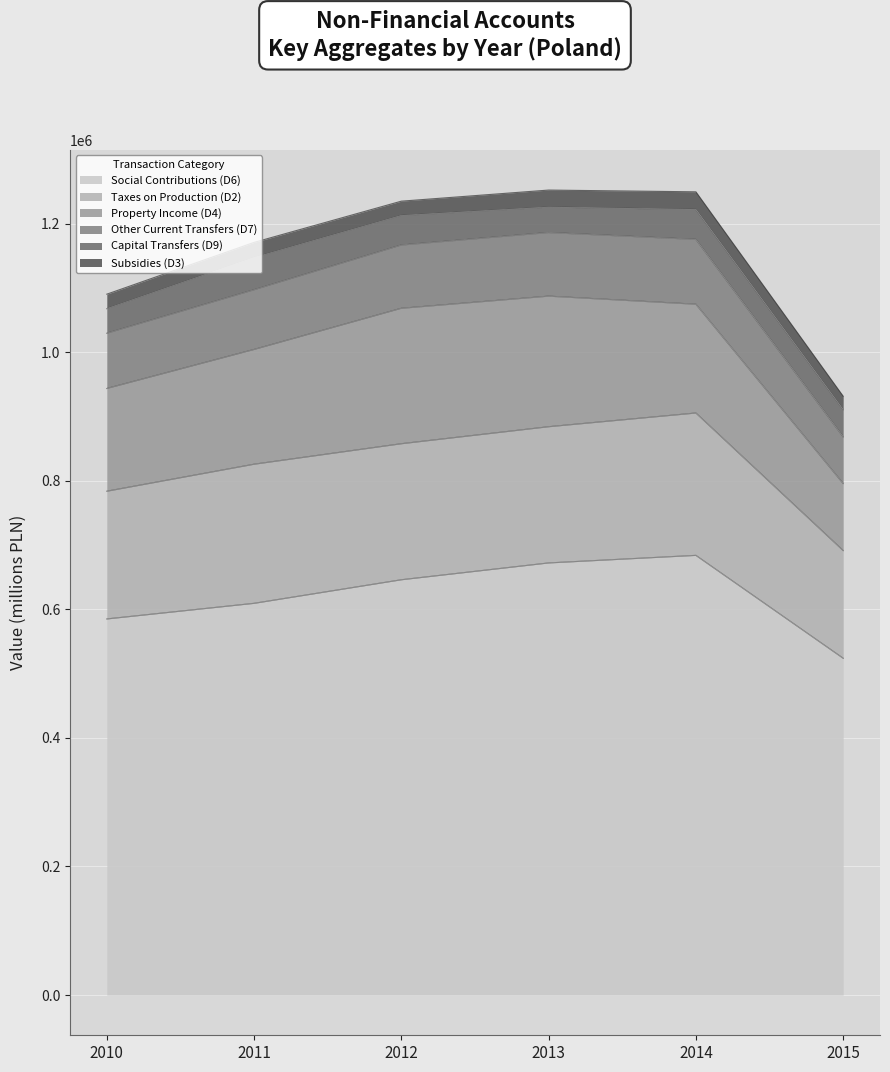

Is the value of Capital Transfers (D9) at 2011 greater than the value of Other Current Transfers (D7) at 2012?

No